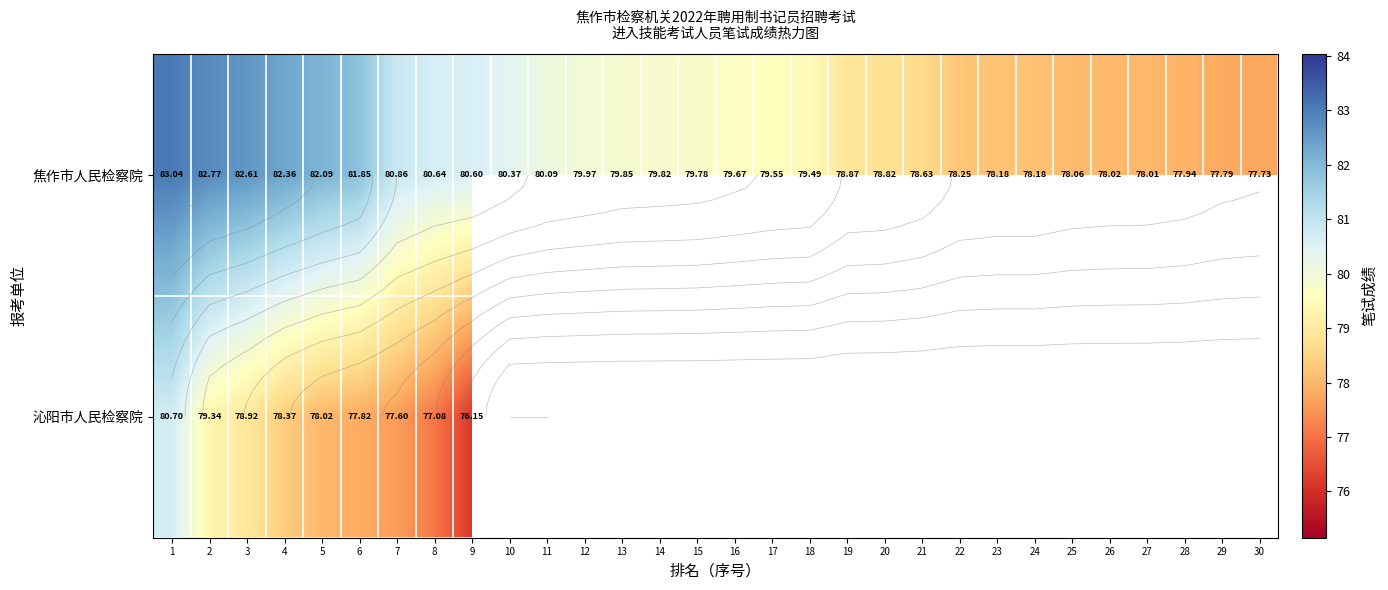

How many positive values does the 沁阳市人民检察院 series have?

9